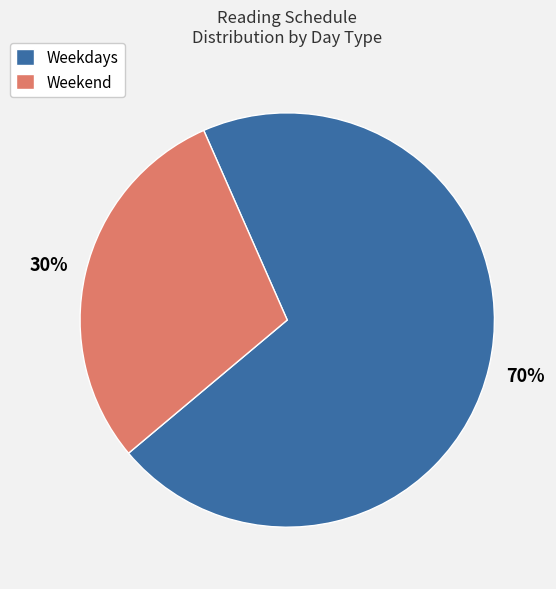

Count the number of slices in the pie.

2